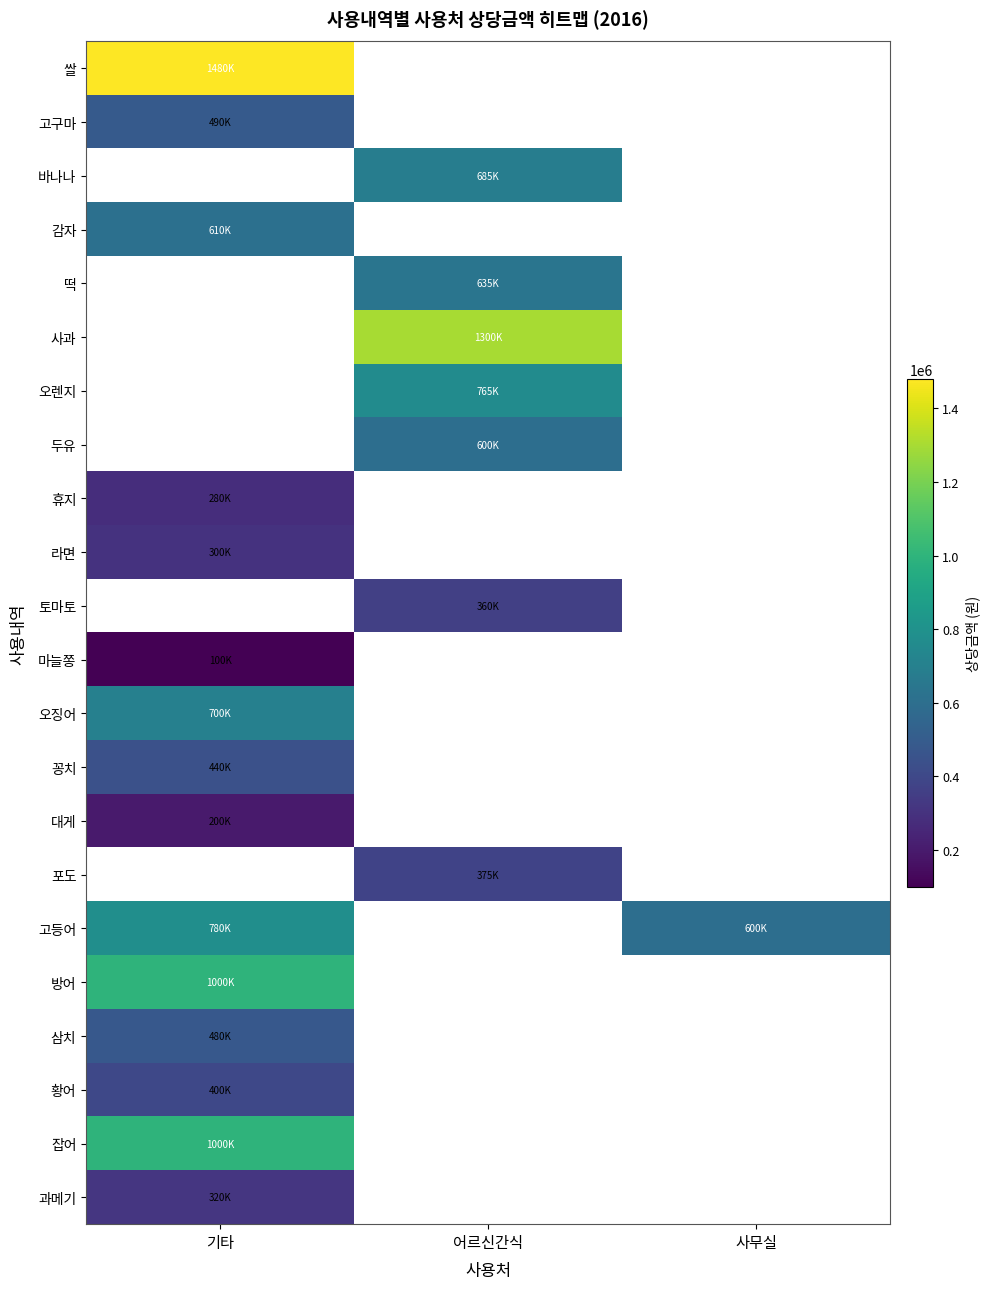

True or false: 라면 has a value of 300000.0 at 기타.

True